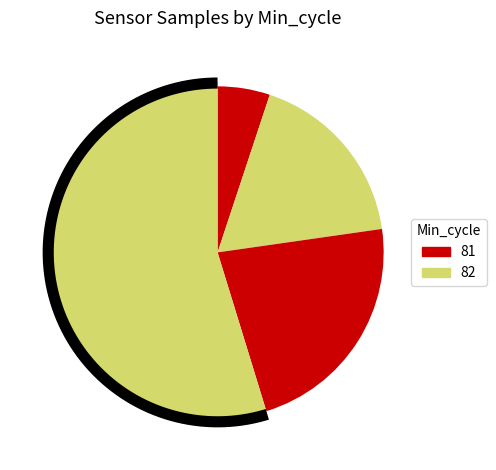

Does any single category account for the majority?

No